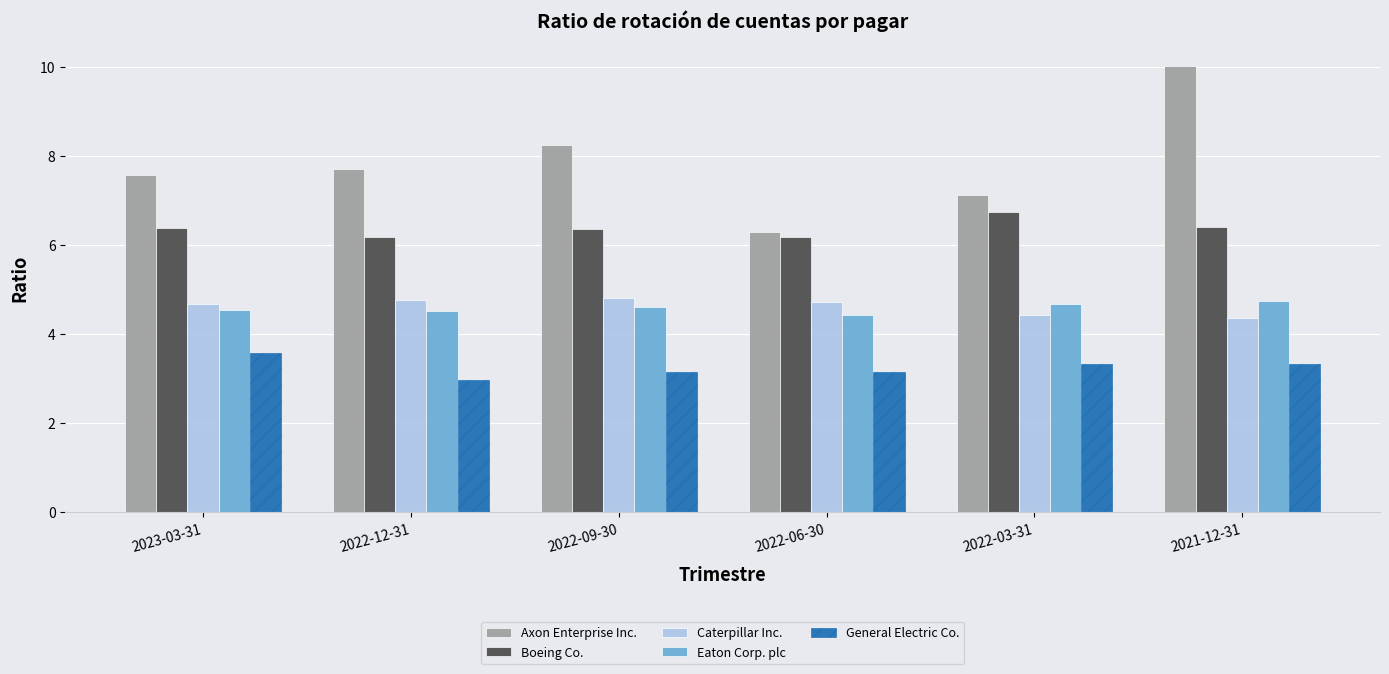

Count the Eaton Corp. plc values in the range 4 to 5.

6